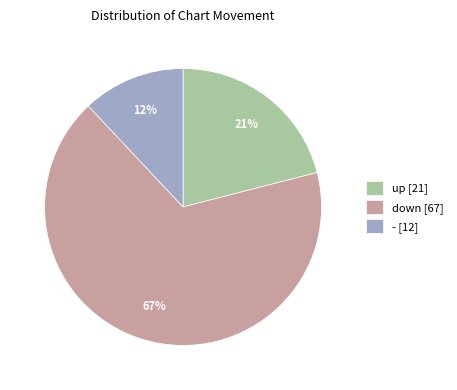

Count the number of slices in the pie.

3